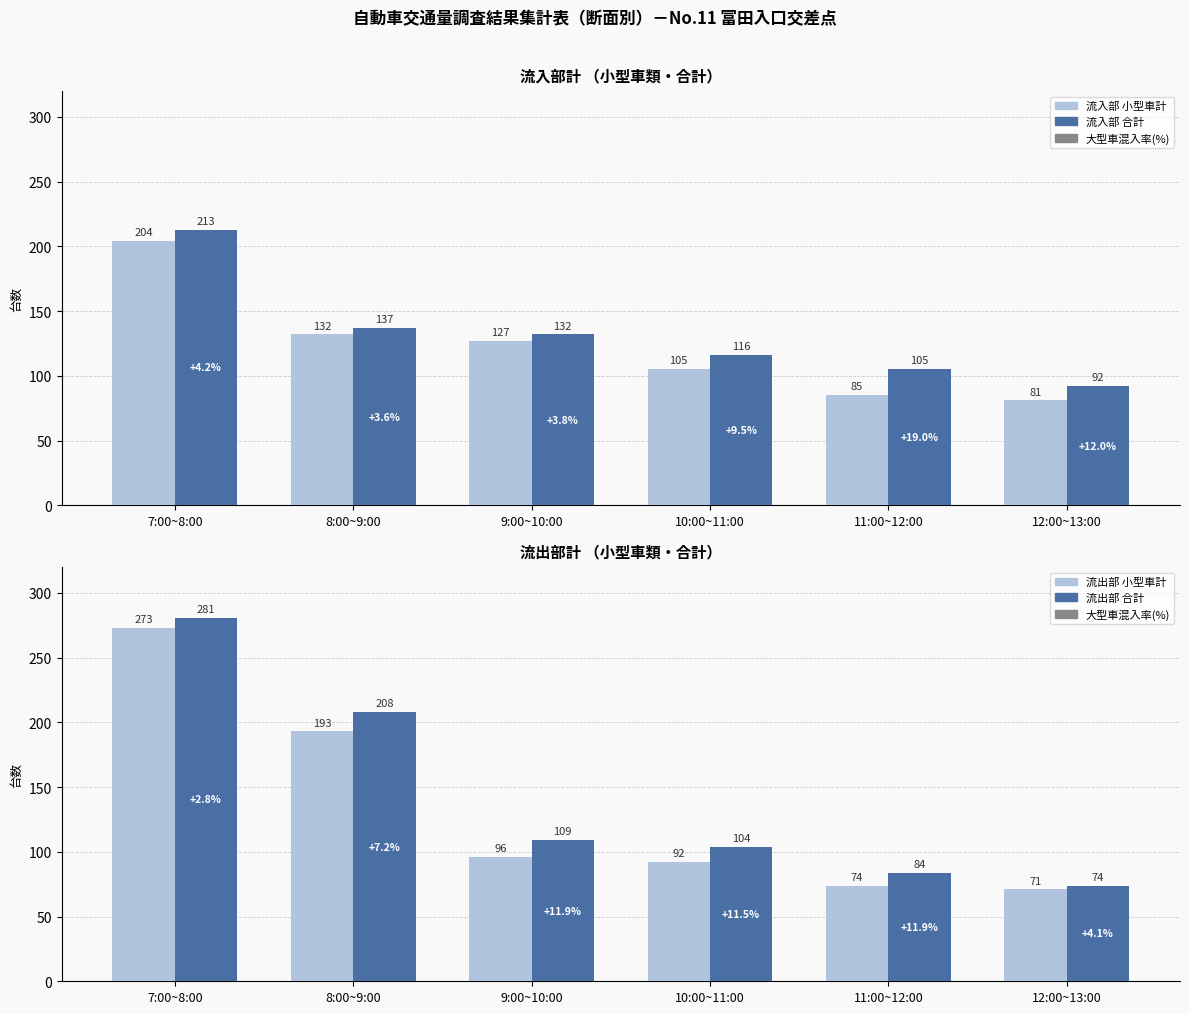

How many values in the 流入部 合計 series are below 132?

3